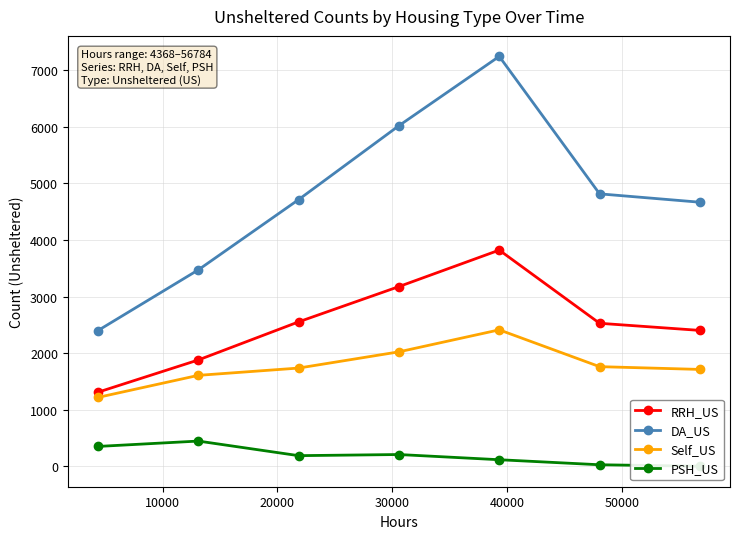

What is the maximum value shown in the chart?

7248